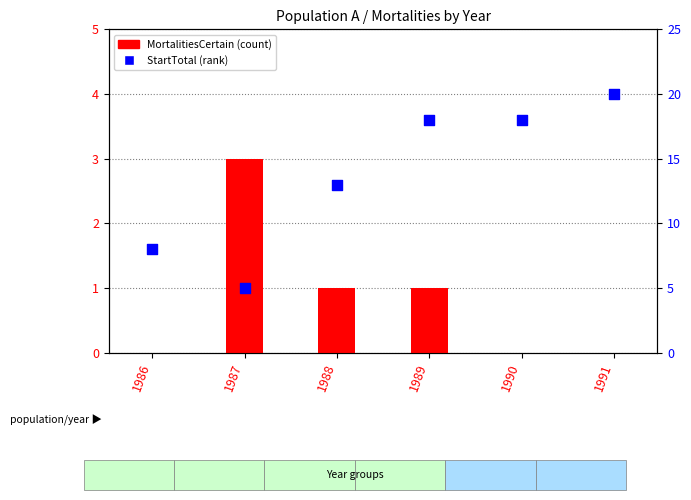

Which series reaches the minimum Y coordinate?

MortalitiesCertain